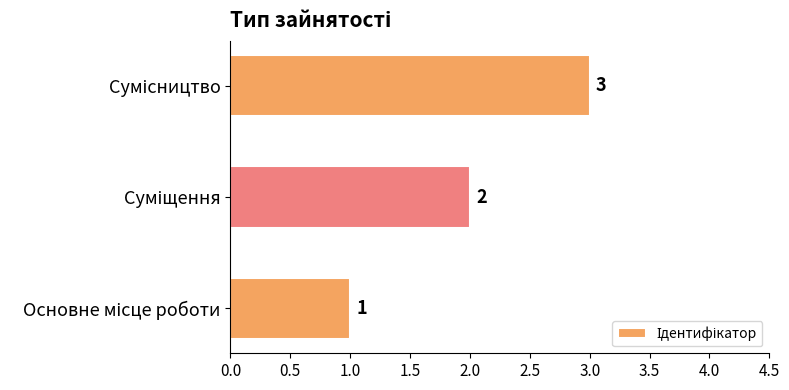

What is the sum of all values?

6